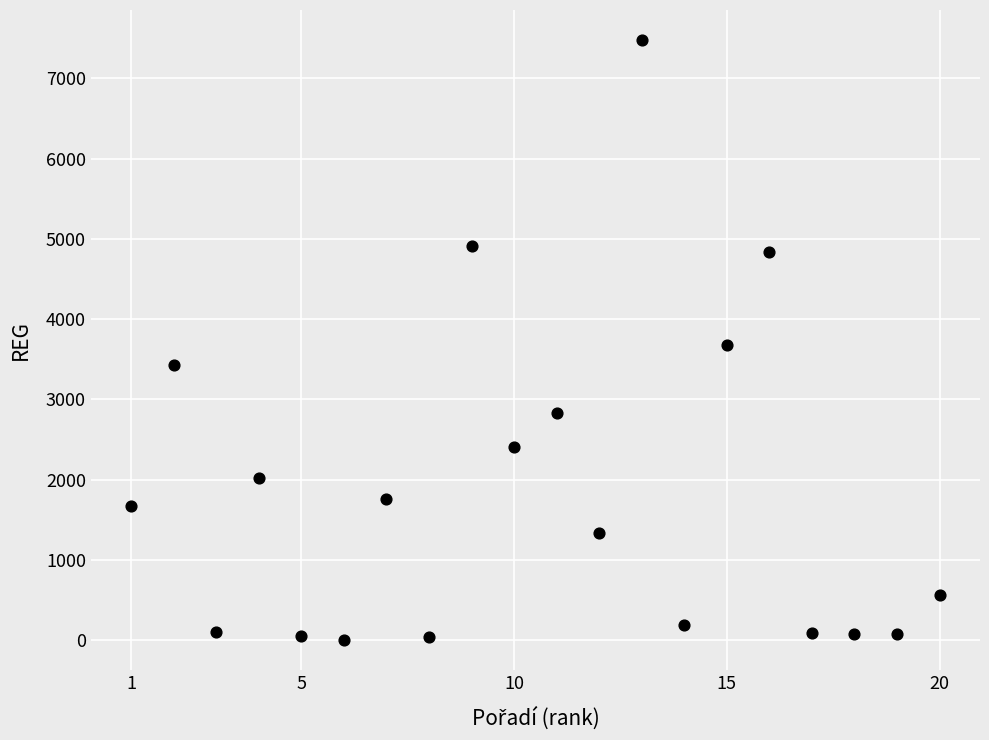

What is the range of Y values (max minus min)?

7476